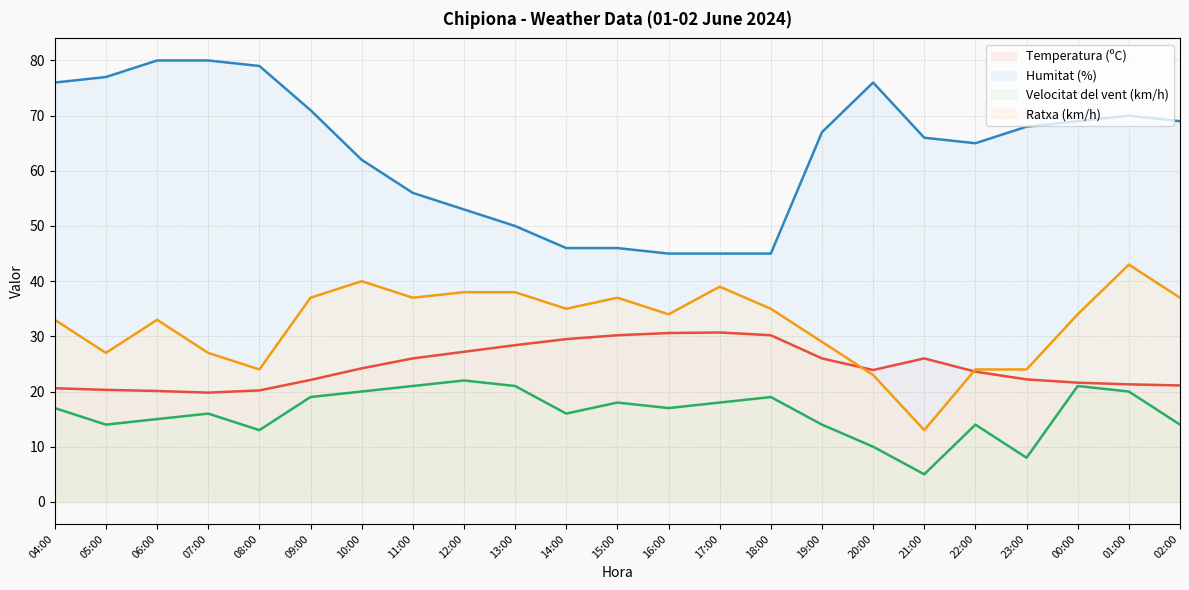

What is the greatest value displayed?

80.0